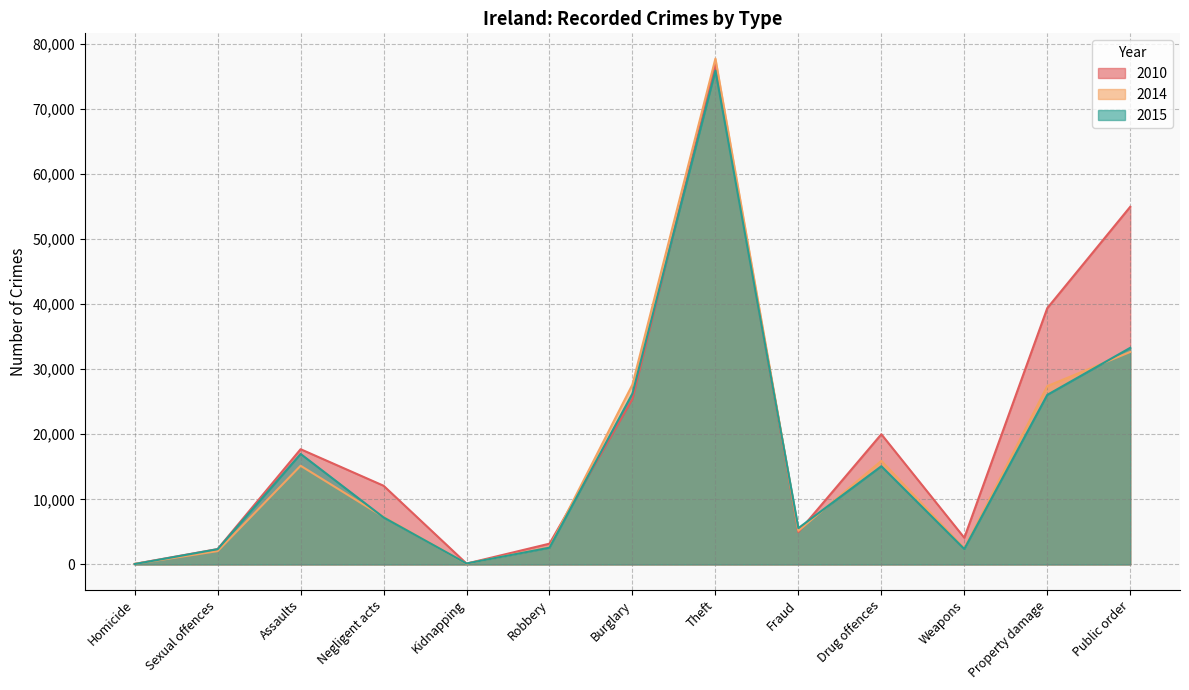

Which series has the widest spread of values?

2014